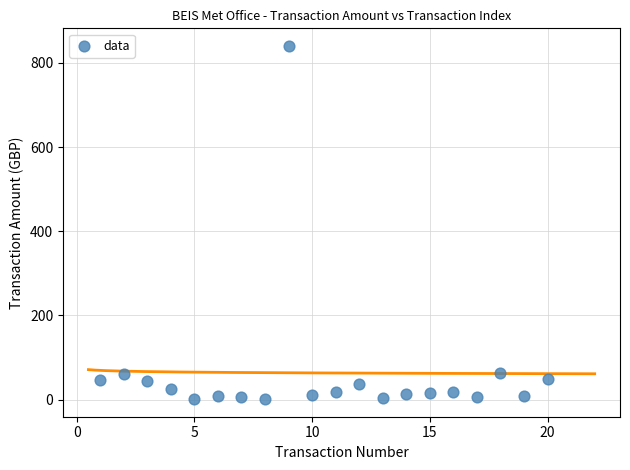

What is the range of X values (max minus min)?

19.0